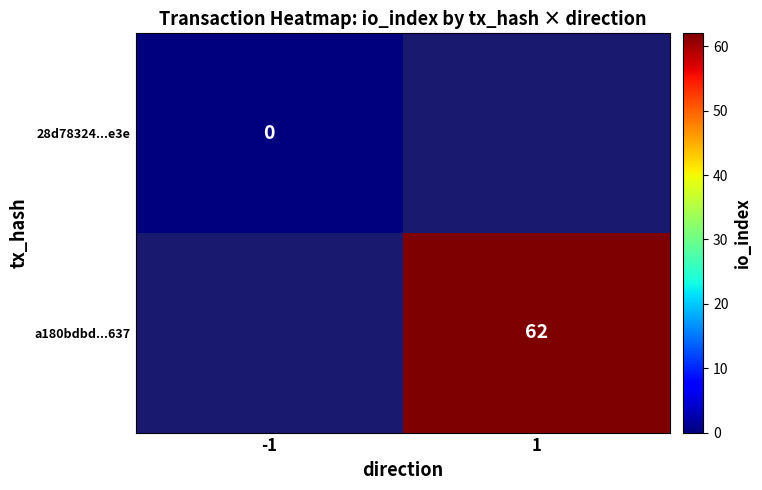

The value of a180bdbd...637 at 1 is 62. True or false?

True